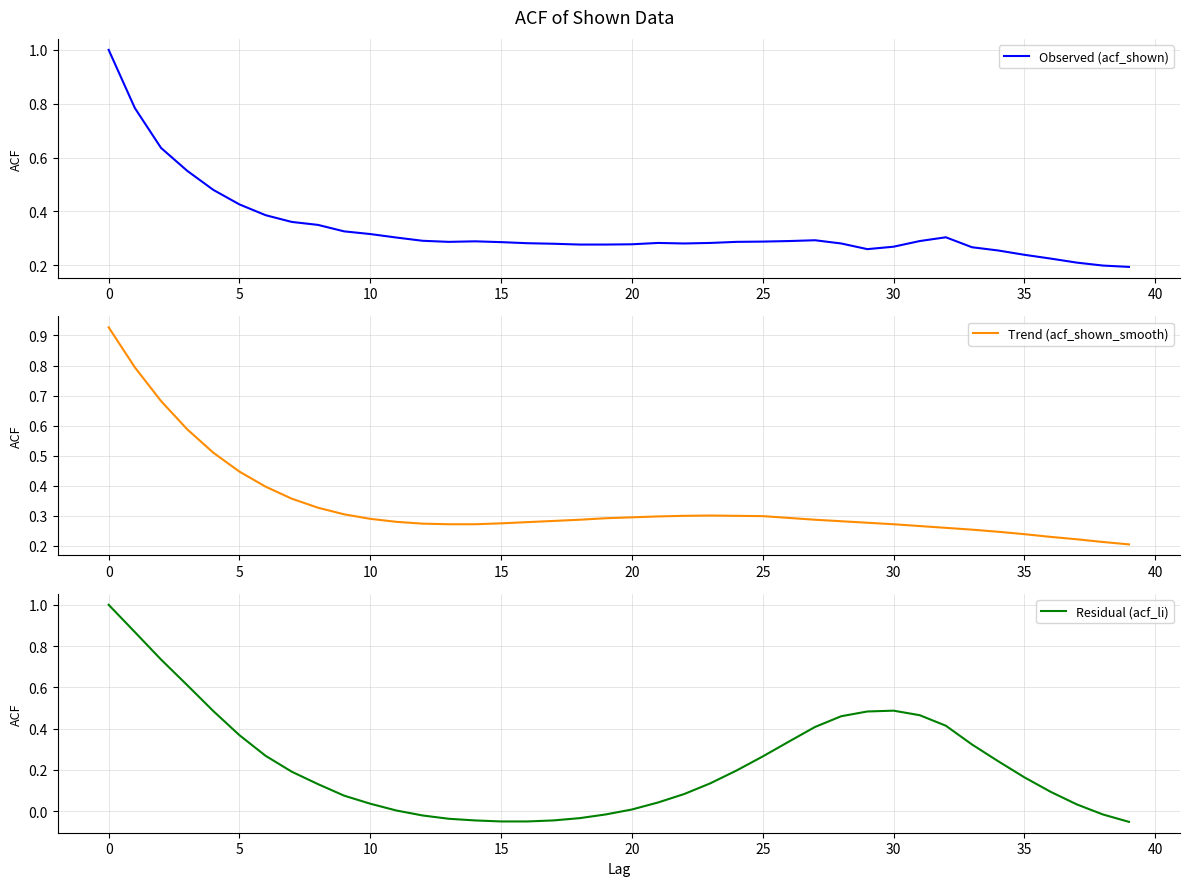

True or false: Observed (acf_shown) has a value of 0.5 at 10.

False